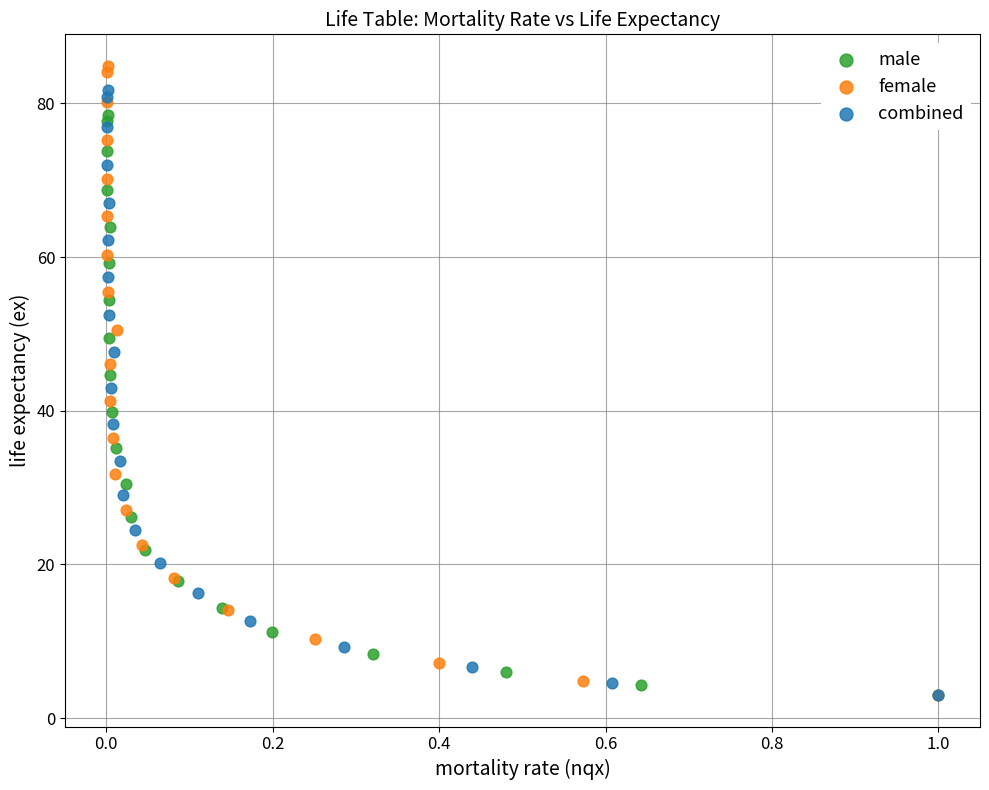

What are all the series names shown in the legend?

male, female, combined